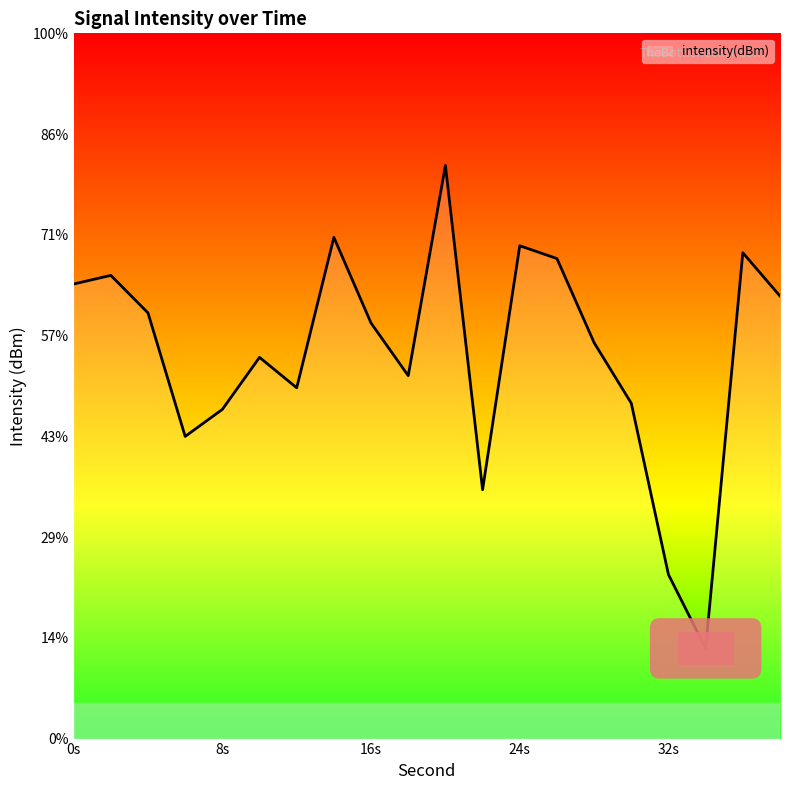

At which category does the data reach its first local peak?

2